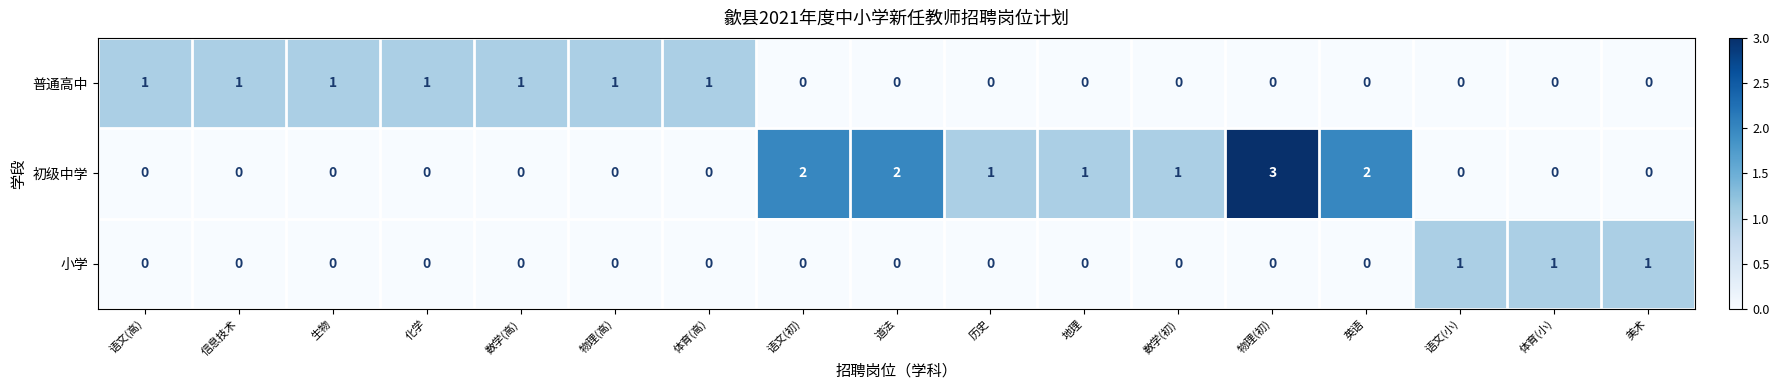

What is the difference between the maximum and minimum values in the 初级中学 series?

3